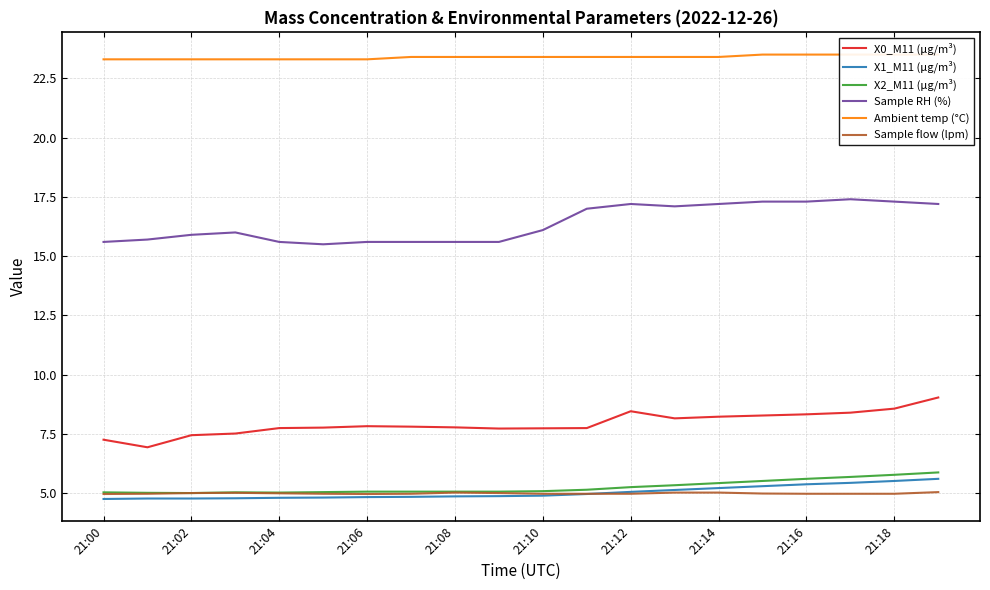

Is it true that Sample flow (lpm) equals 7.9 at 21:08?

False